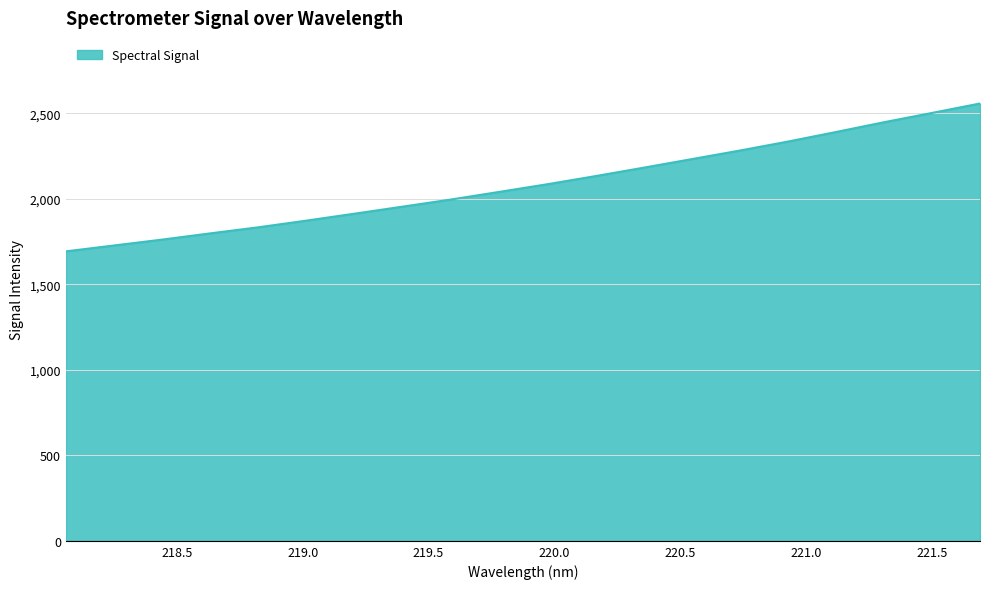

What is the greatest value displayed?

2558.0